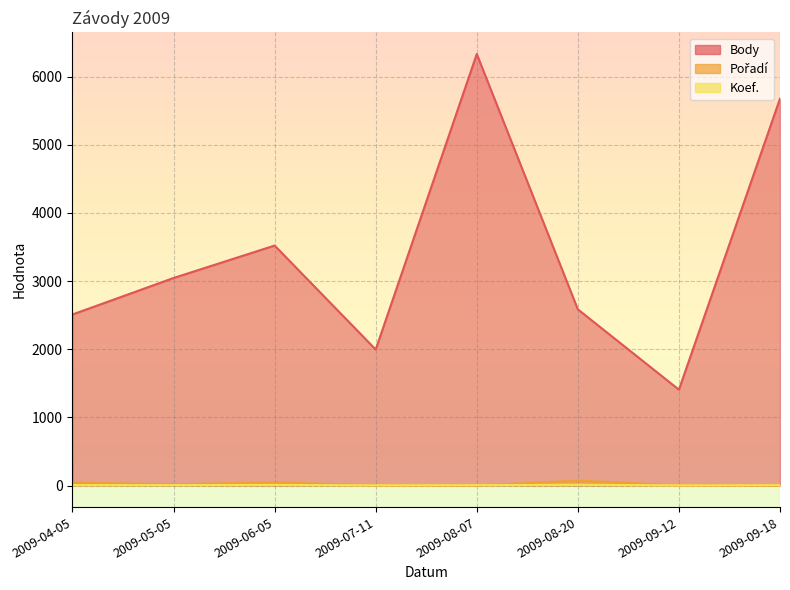

The Pořadí series shows 73 at 2009-08-20. True or false?

True